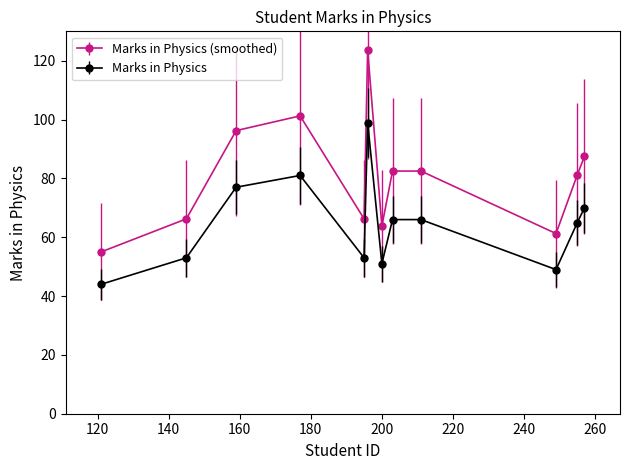

Which series has the widest spread of values?

Marks in Physics (smoothed)